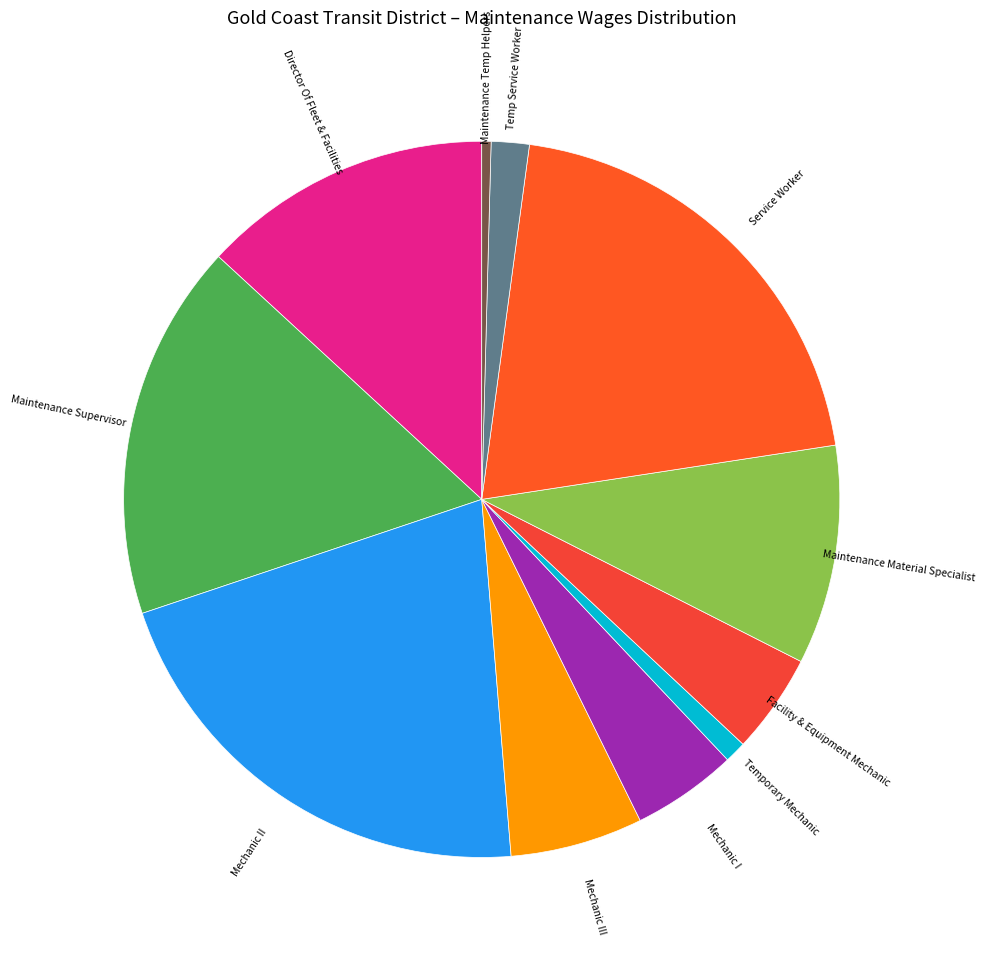

Count the number of slices in the pie.

11